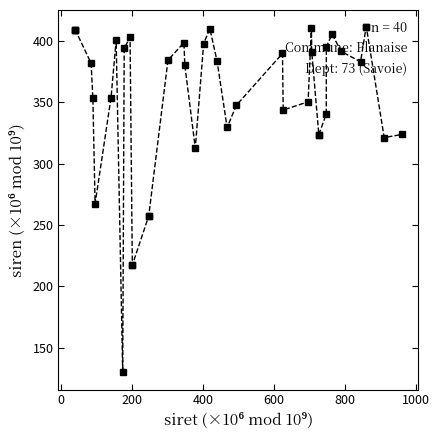

What is the greatest value displayed?

411.0